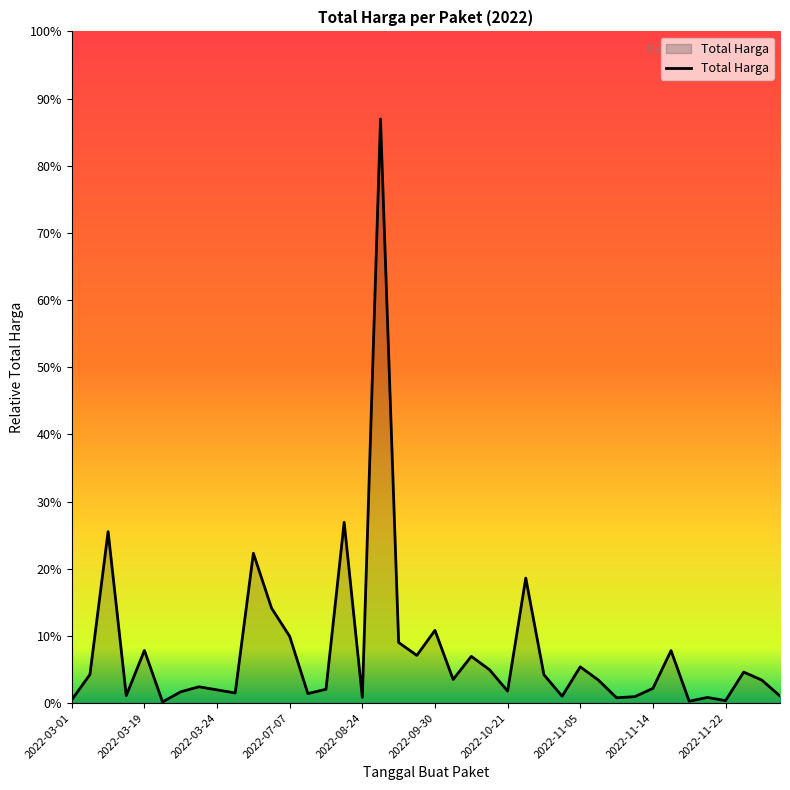

Does the chart have visible grid lines?

No